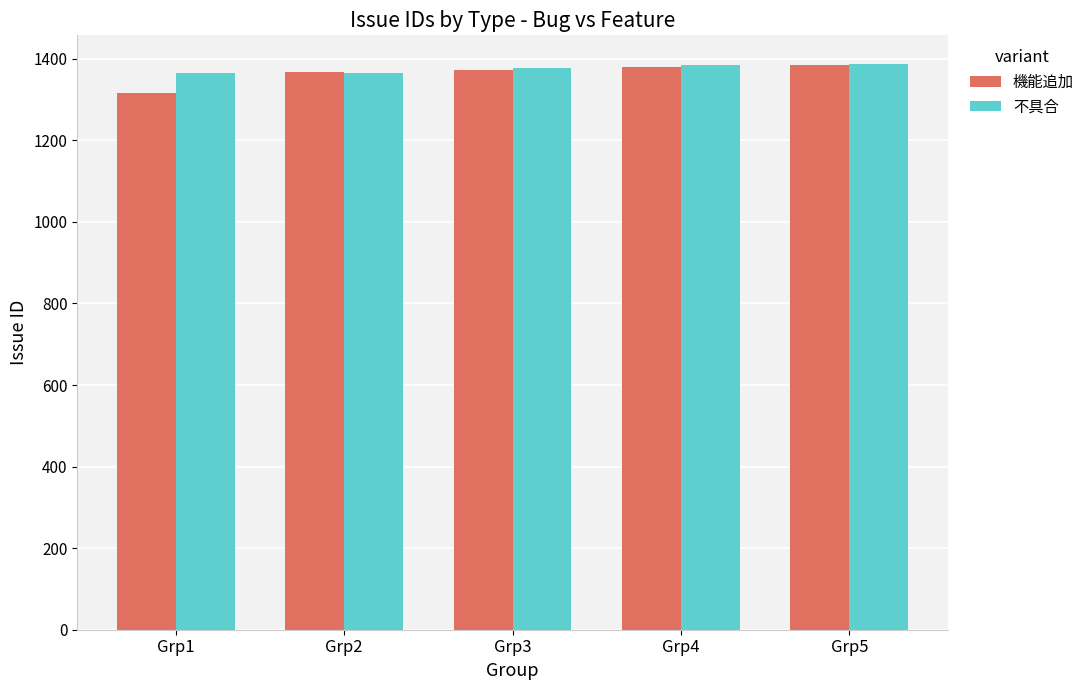

List the series in order of their overall mean, highest first.

不具合, 機能追加